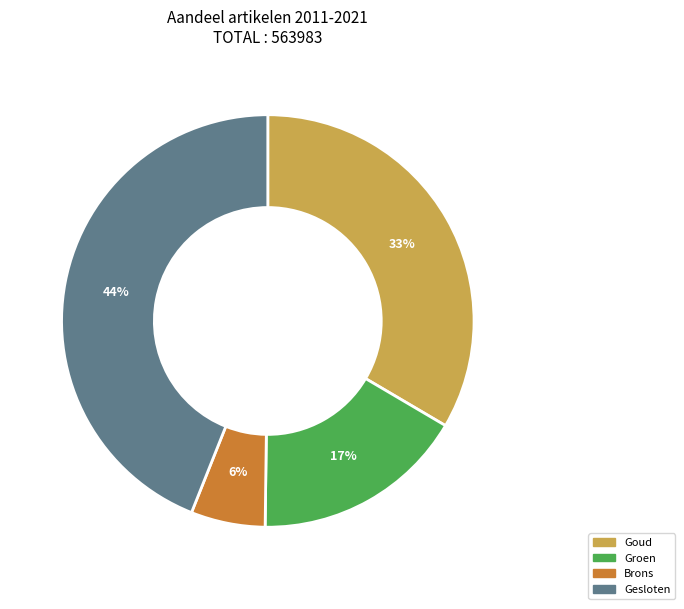

Rank the categories by value from lowest to highest.

Brons, Groen, Goud, Gesloten